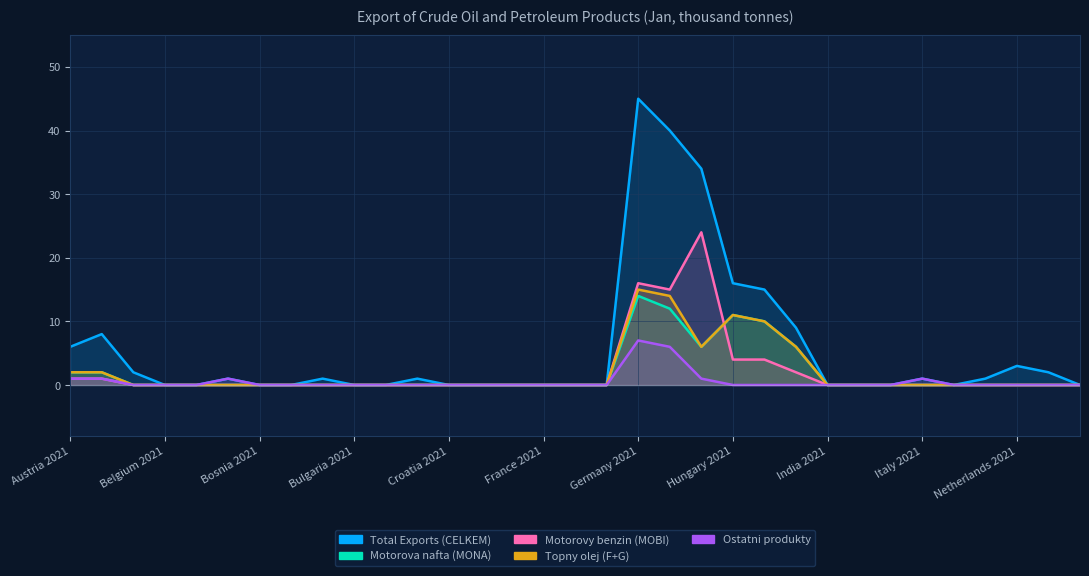

How many lines are shown in the chart?

5